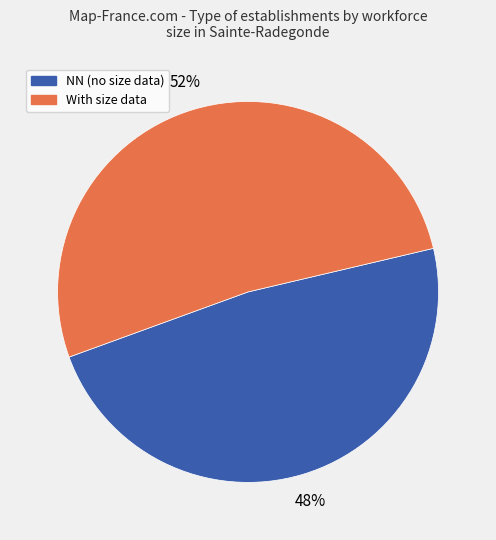

To the nearest percent, what percentage of the pie is NN (no size data)?

48%